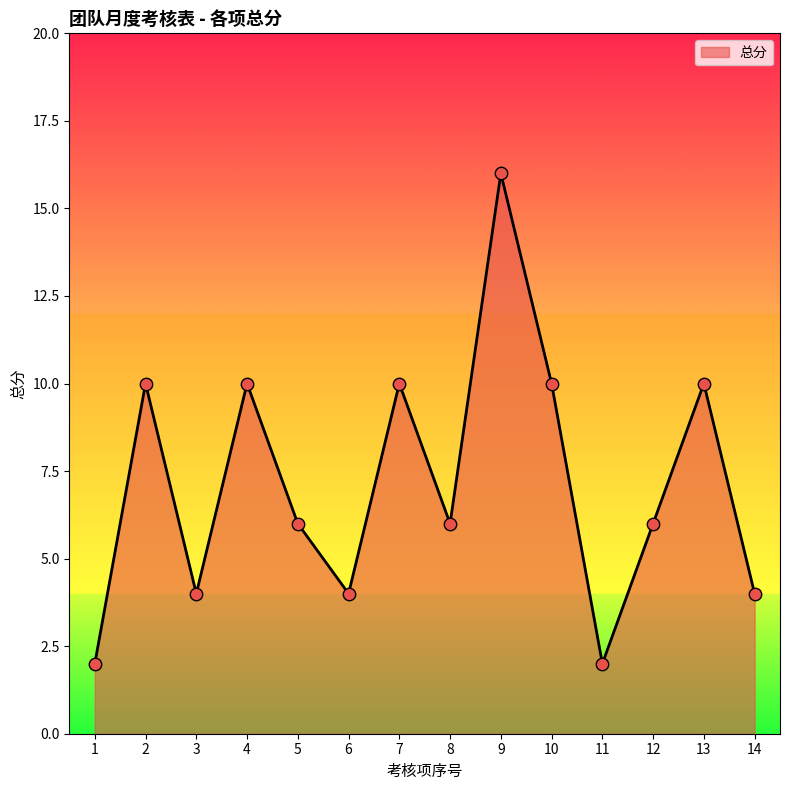

What is the ratio of the value at 13 to the value at 7?

1.0